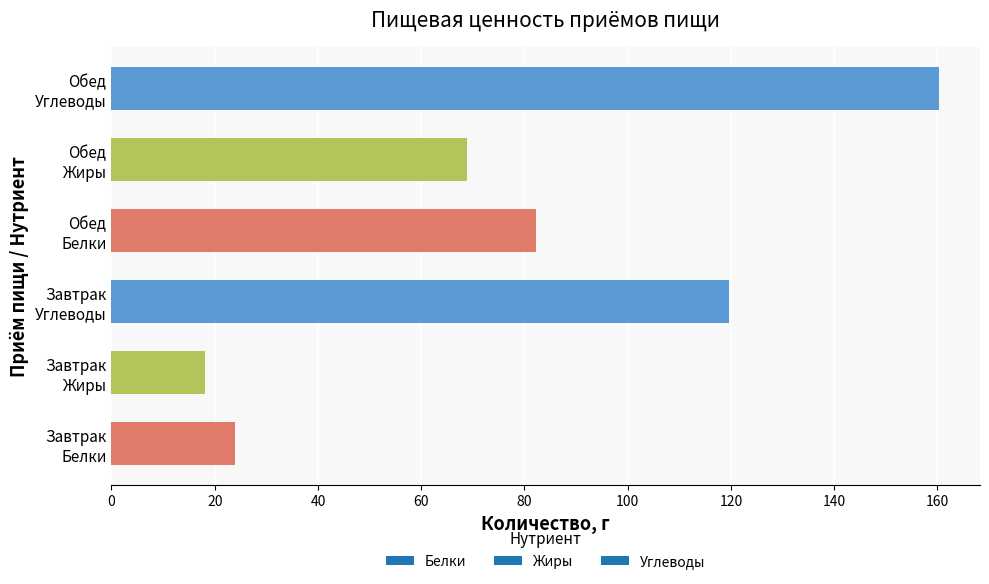

Reading bottom to top, list all the values displayed in this chart.

23.8	18.2	119.6	82.3	68.9	160.2